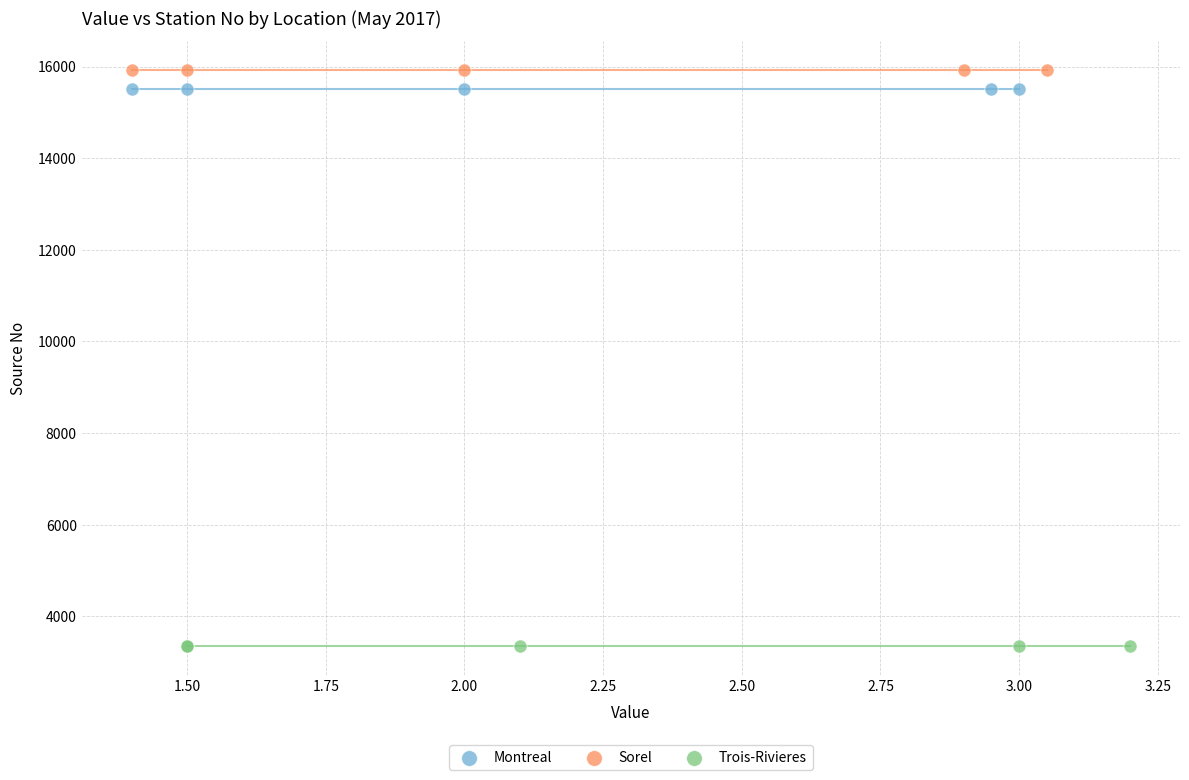

Which series contains the lowest Y value?

Trois-Rivieres